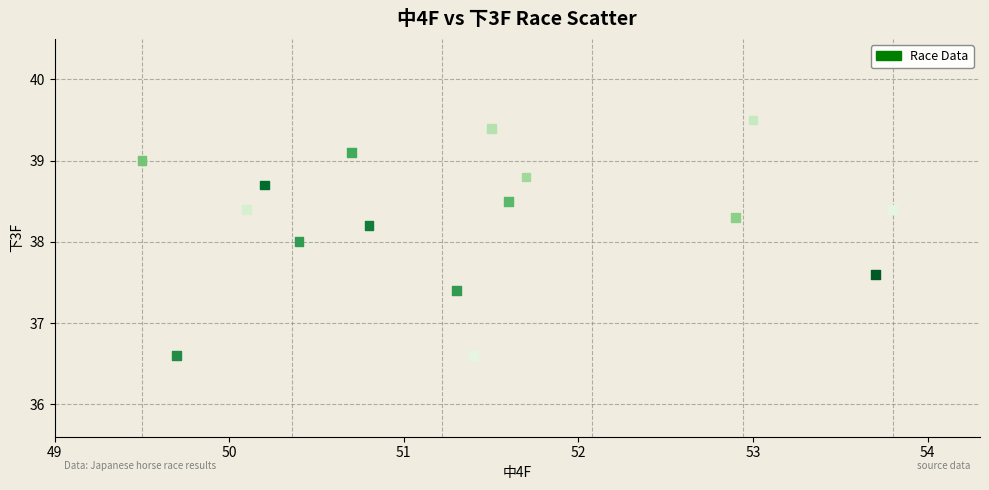

What is the range of Y values (max minus min)?

2.9